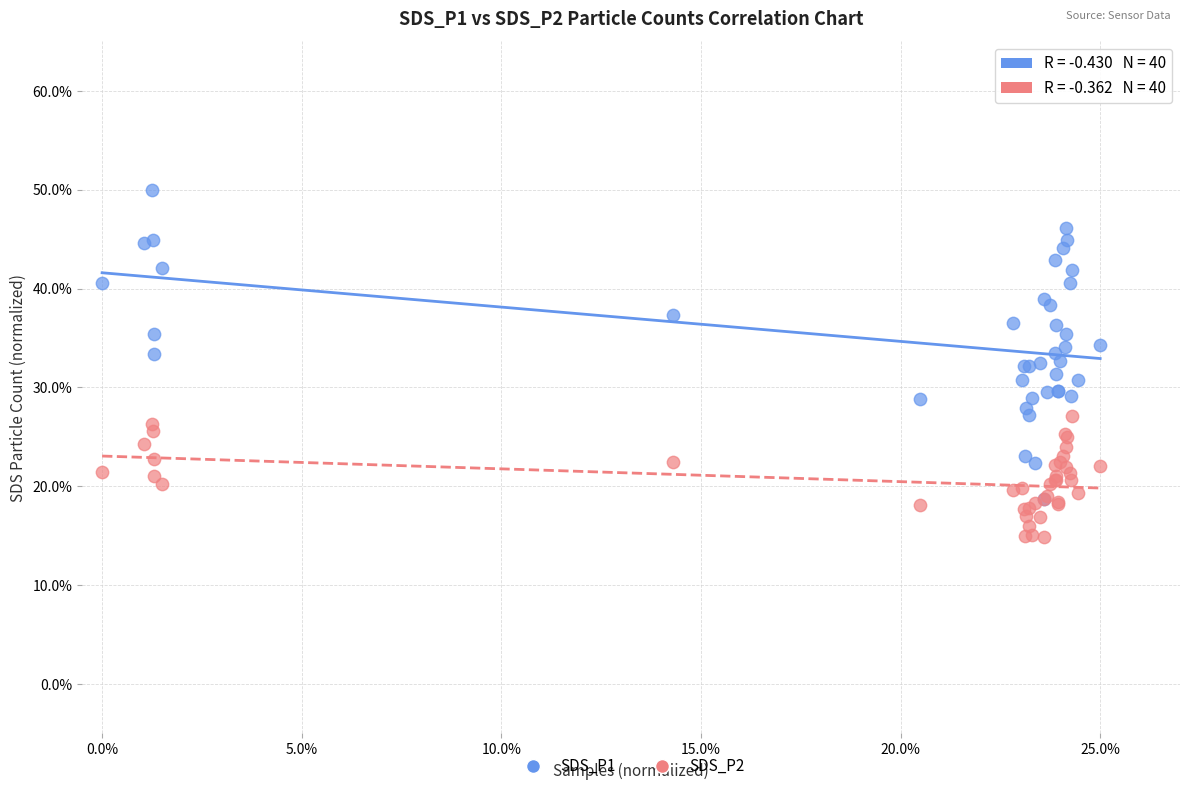

Which series has the widest spread of Y values?

SDS_P1